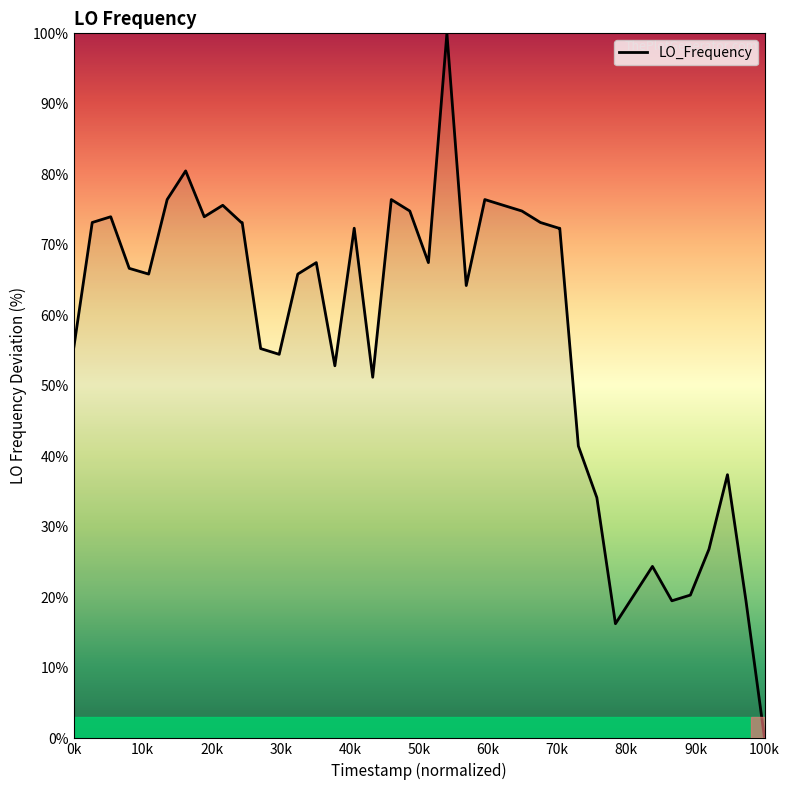

What is the maximum value shown in the chart?

100.0